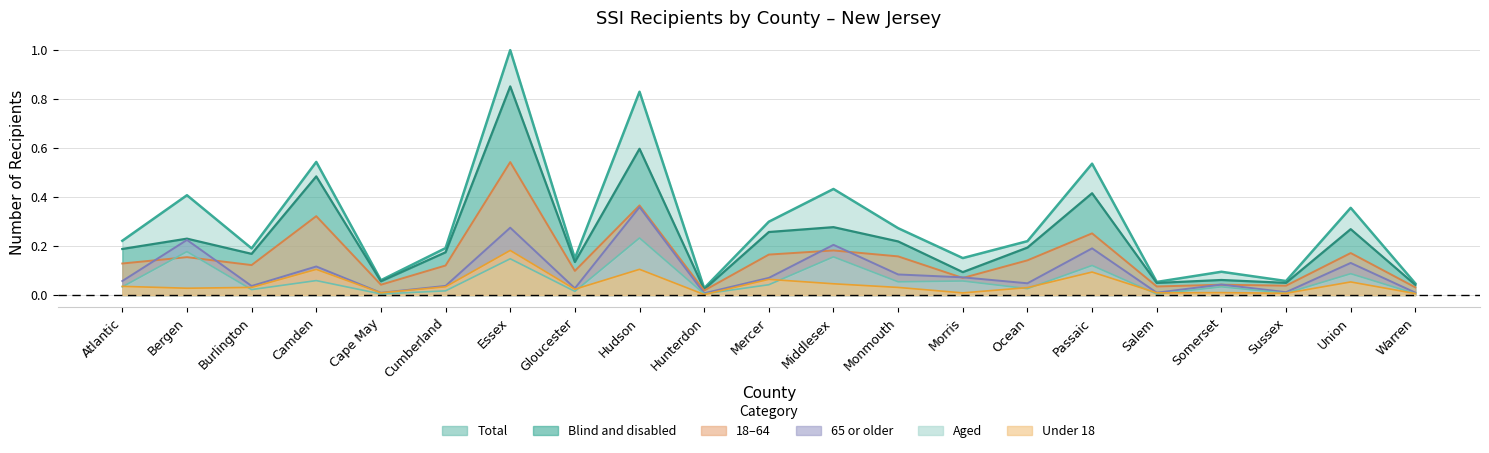

Reading right to left, what are all the values shown in this chart?

Total: 0.0	0.4	0.1	0.1	0.1	0.5	0.2	0.2	0.3	0.4	0.3	0.0	0.8	0.1	1.0	0.2	0.1	0.5	0.2	0.4	0.2
Blind and disabled: 0.0	0.3	0.0	0.1	0.0	0.4	0.2	0.1	0.2	0.3	0.3	0.0	0.6	0.1	0.9	0.2	0.1	0.5	0.2	0.2	0.2
Aged: 0.0	0.1	0.0	0.0	0.0	0.1	0.0	0.1	0.1	0.2	0.0	0.0	0.2	0.0	0.1	0.0	0.0	0.1	0.0	0.2	0.0
Under 18: 0.0	0.1	0.0	0.0	0.0	0.1	0.0	0.0	0.0	0.0	0.1	0.0	0.1	0.0	0.2	0.0	0.0	0.1	0.0	0.0	0.0
18-64: 0.0	0.2	0.0	0.0	0.0	0.3	0.1	0.1	0.2	0.2	0.2	0.0	0.4	0.1	0.5	0.1	0.0	0.3	0.1	0.2	0.1
65 or older: 0.0	0.1	0.0	0.0	0.0	0.2	0.0	0.1	0.1	0.2	0.1	0.0	0.4	0.0	0.3	0.0	0.0	0.1	0.0	0.2	0.1